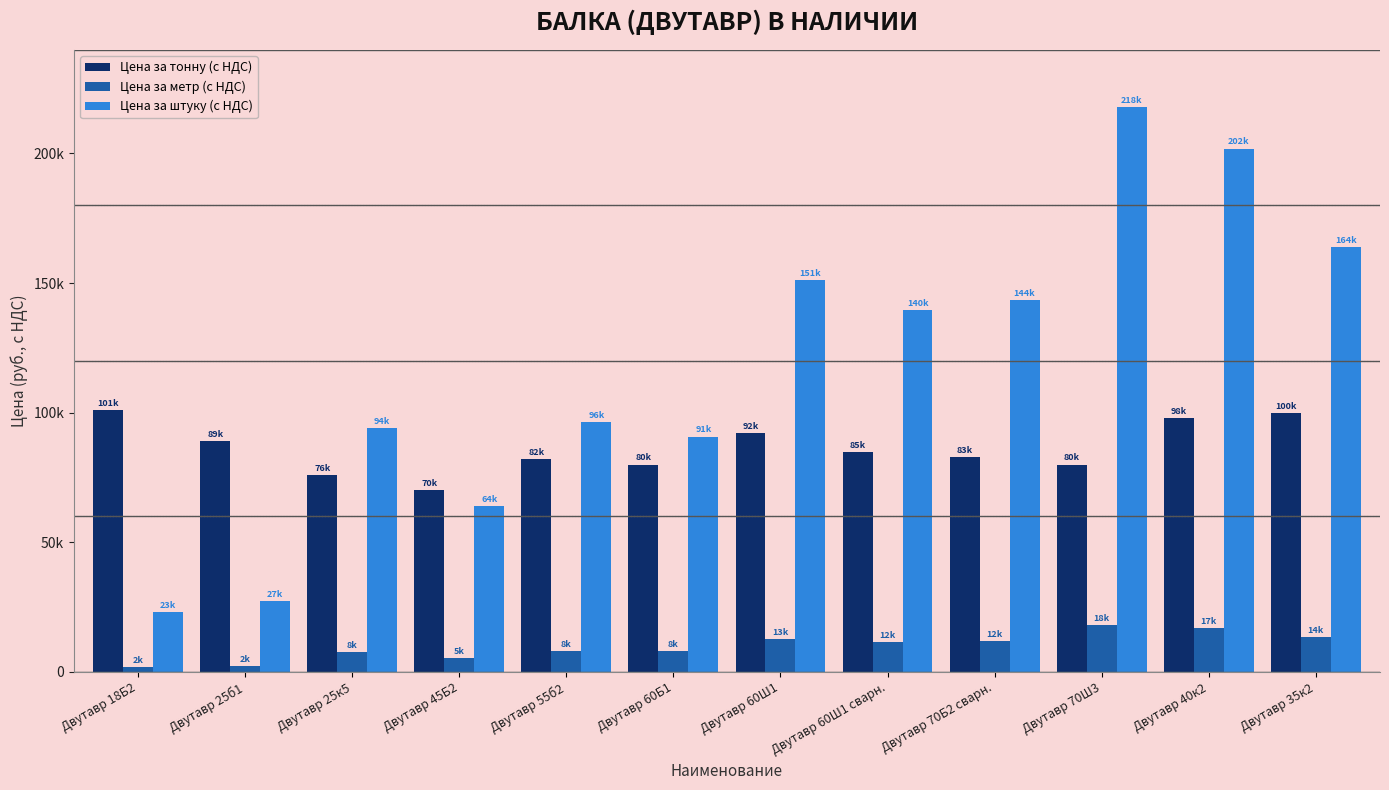

At how many categories does at least one series exceed 132721?

6